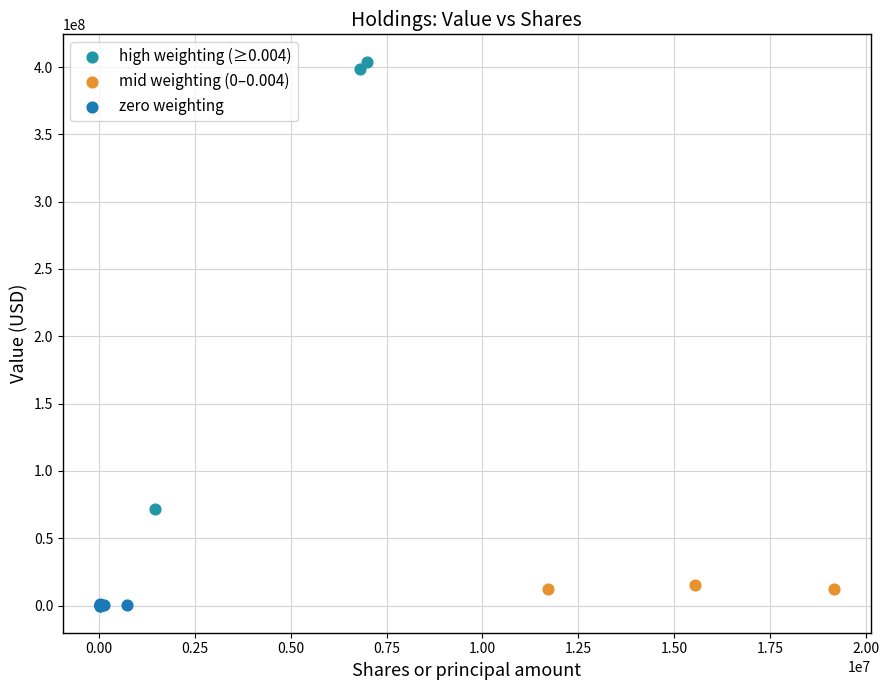

Which series contains the highest Y value?

high weighting (≥0.004)